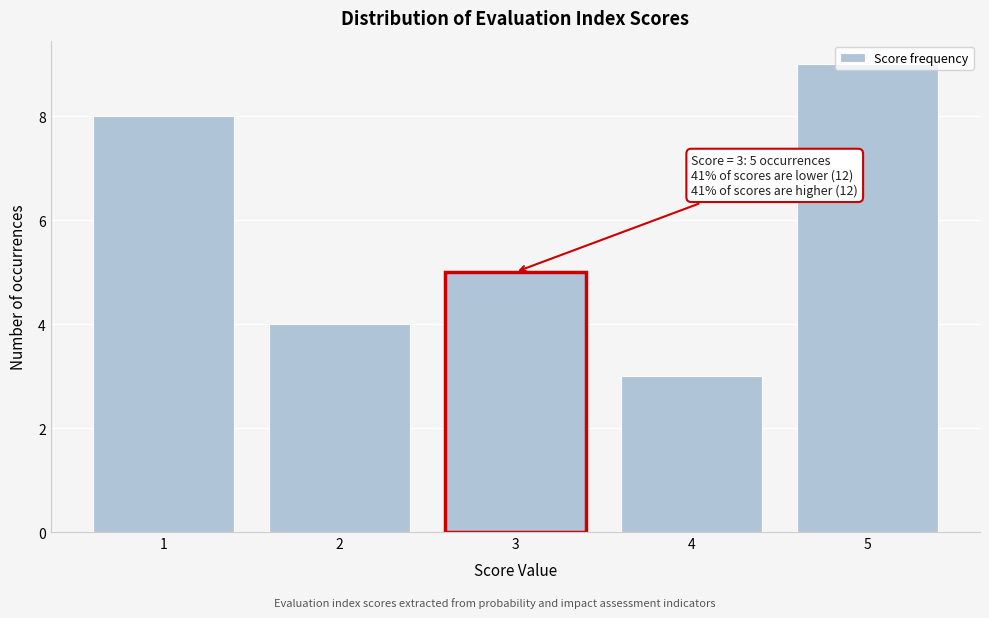

Over which range of the x-axis is the bar tallest?

4.5 to 5.5